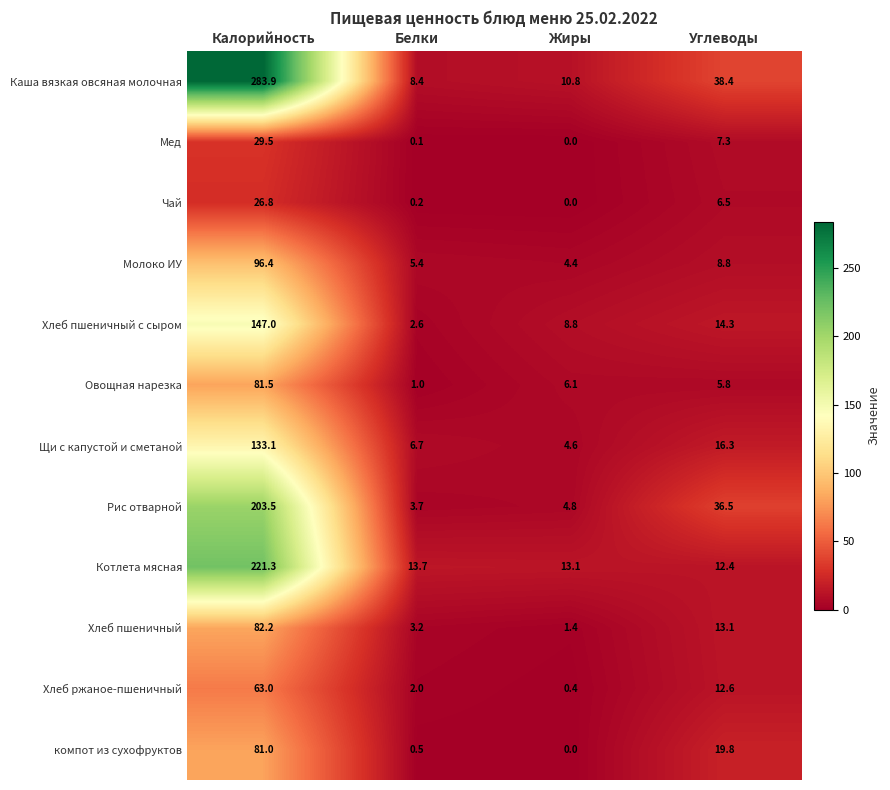

At Калорийность, list the series in order from largest to smallest.

Каша вязкая овсяная молочная, Котлета мясная, Рис отварной, Хлеб пшеничный с сыром, Щи с капустой и сметаной, Молоко ИУ, Хлеб пшеничный, Овощная нарезка, компот из сухофруктов, Хлеб ржаное-пшеничный, Мед, Чай